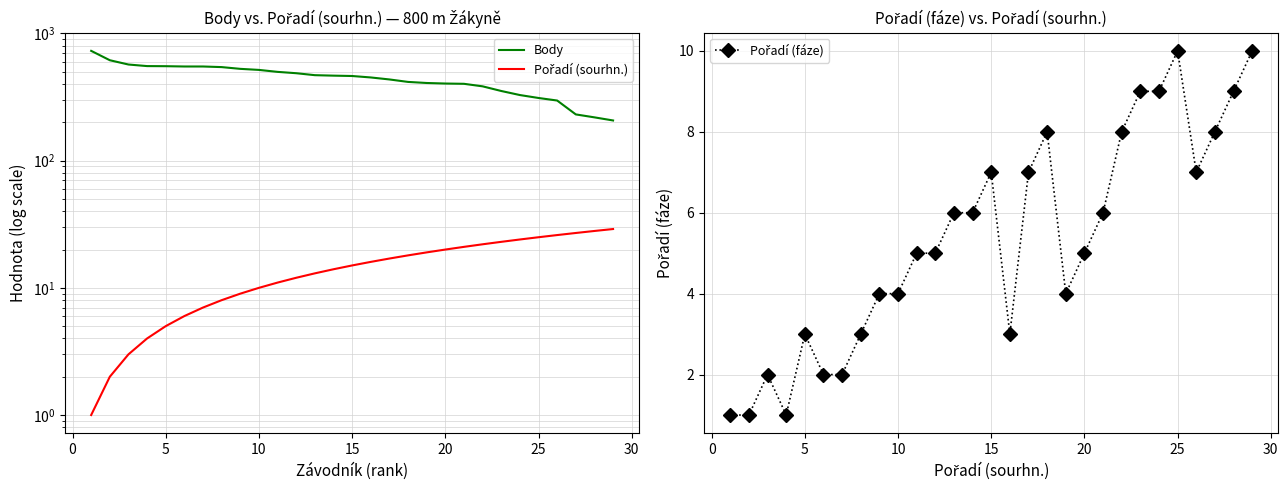

How many values in the Pořadí (fáze) series exceed 5?

14